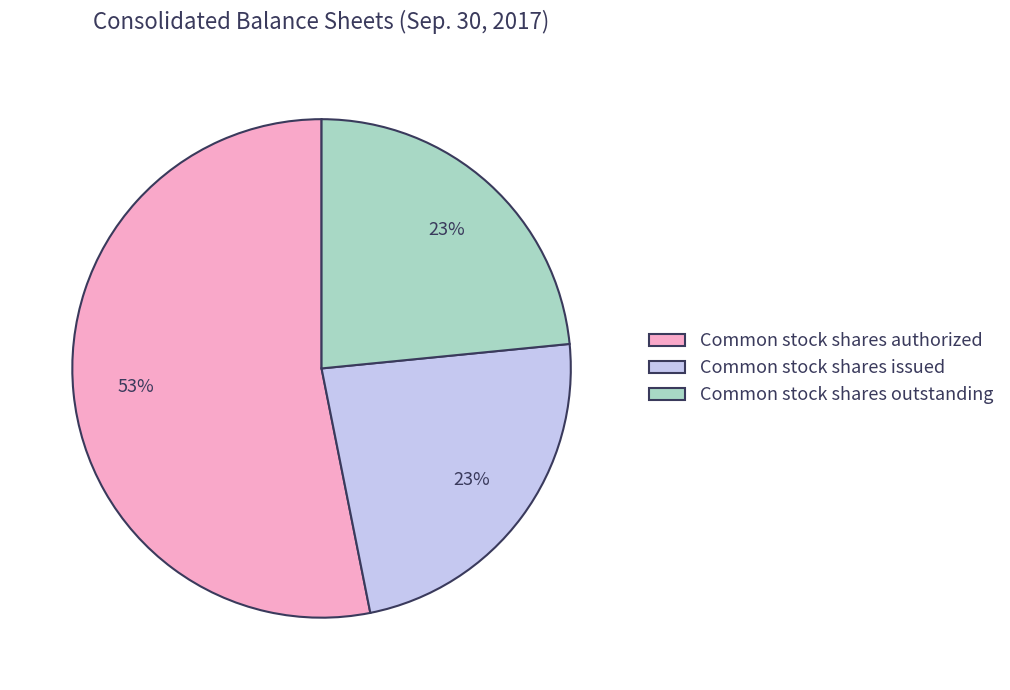

To the nearest percent, what percentage of the pie is Common stock shares outstanding?

23%